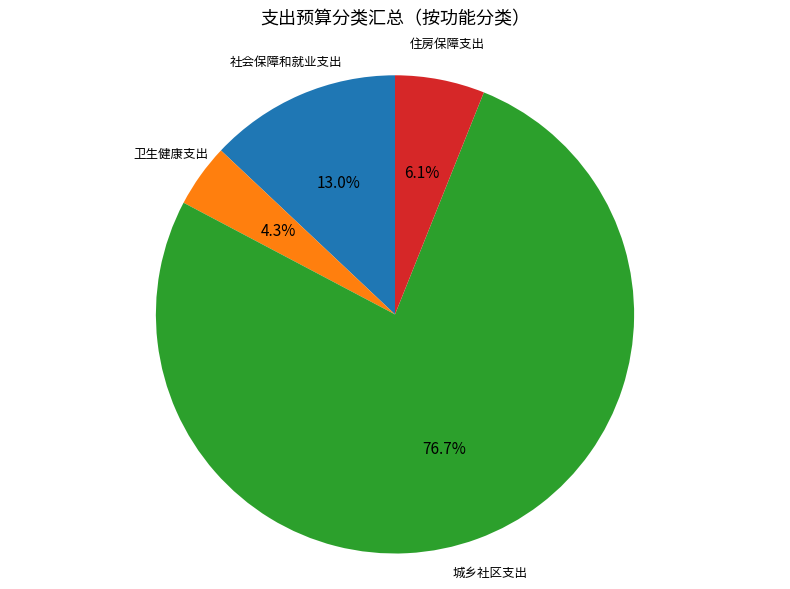

Does any single category account for the majority?

Yes